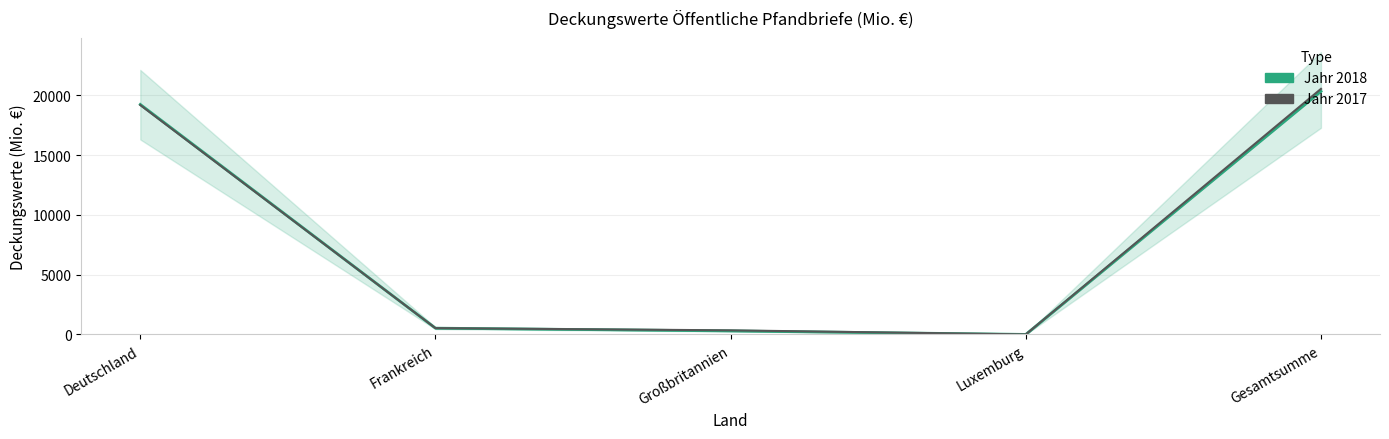

Is it true that Jahr 2017 equals 20537.4 at Gesamtsumme?

True